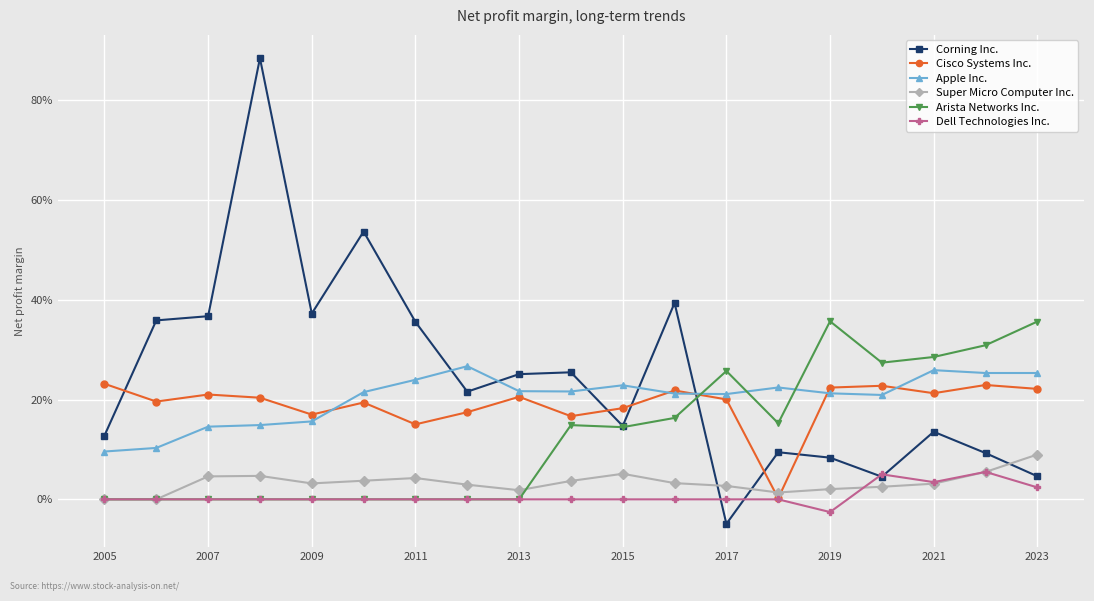

How many interior local valleys does the Corning Inc. series have?

5